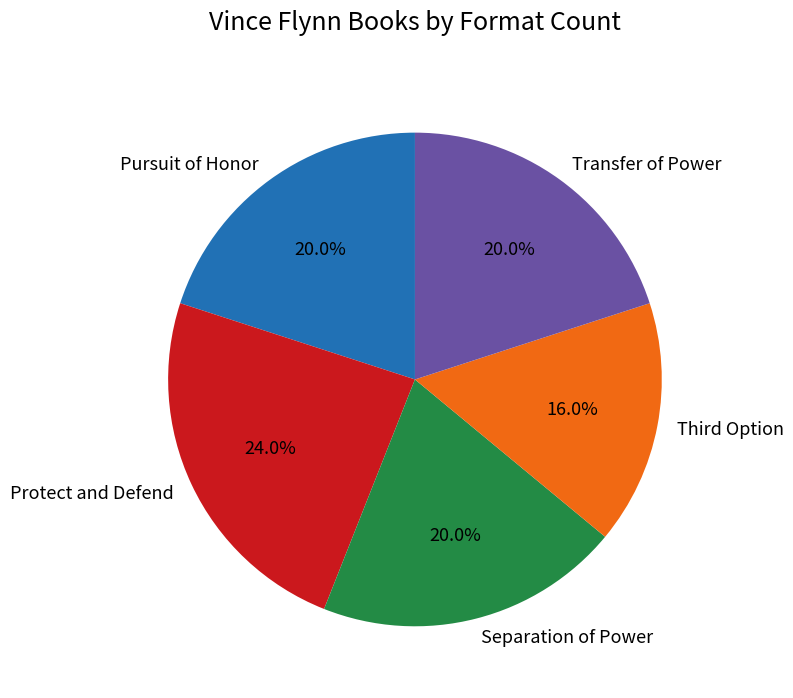

What is the ratio of the value at Separation of Power to the value at Protect and Defend?

0.8